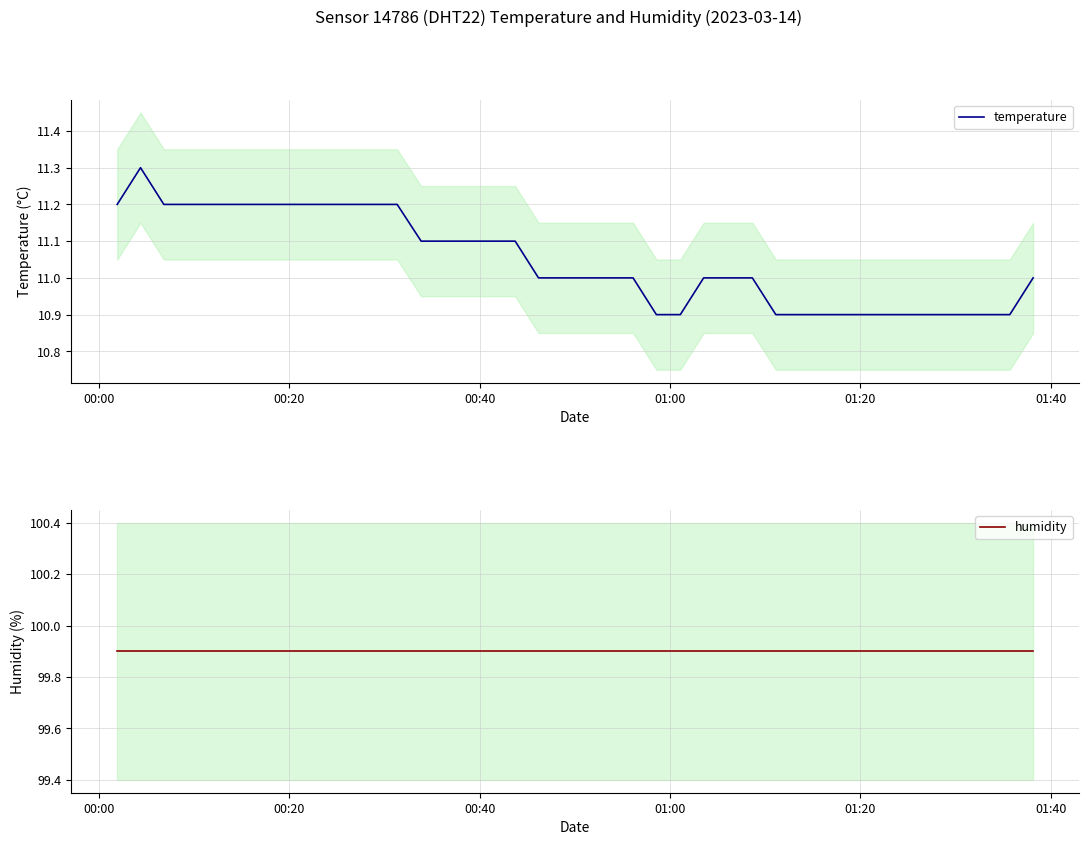

What is the maximum value for temperature?

11.3